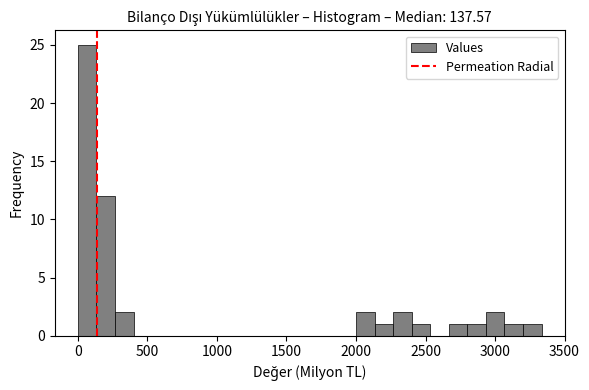

Read against the x-axis, roughly where is the centre of the tallest bar?

50